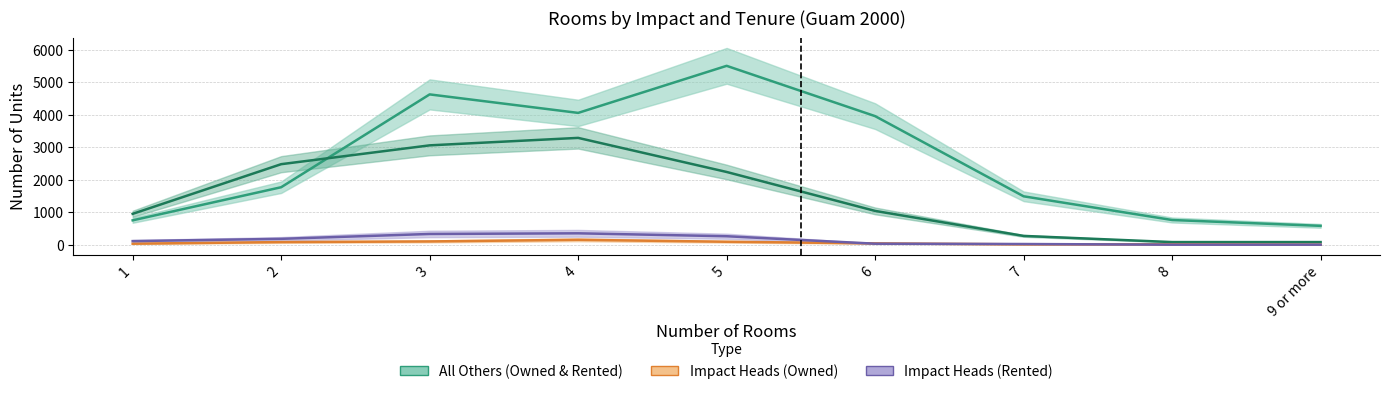

Count the number of categories in the chart.

9